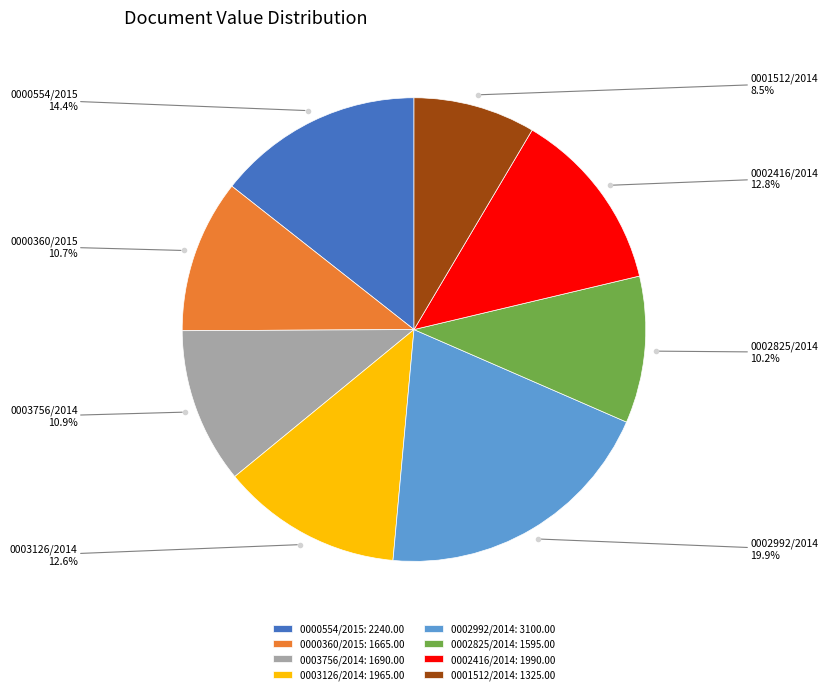

To the nearest percent, what portion does 0002416/2014 represent?

13%